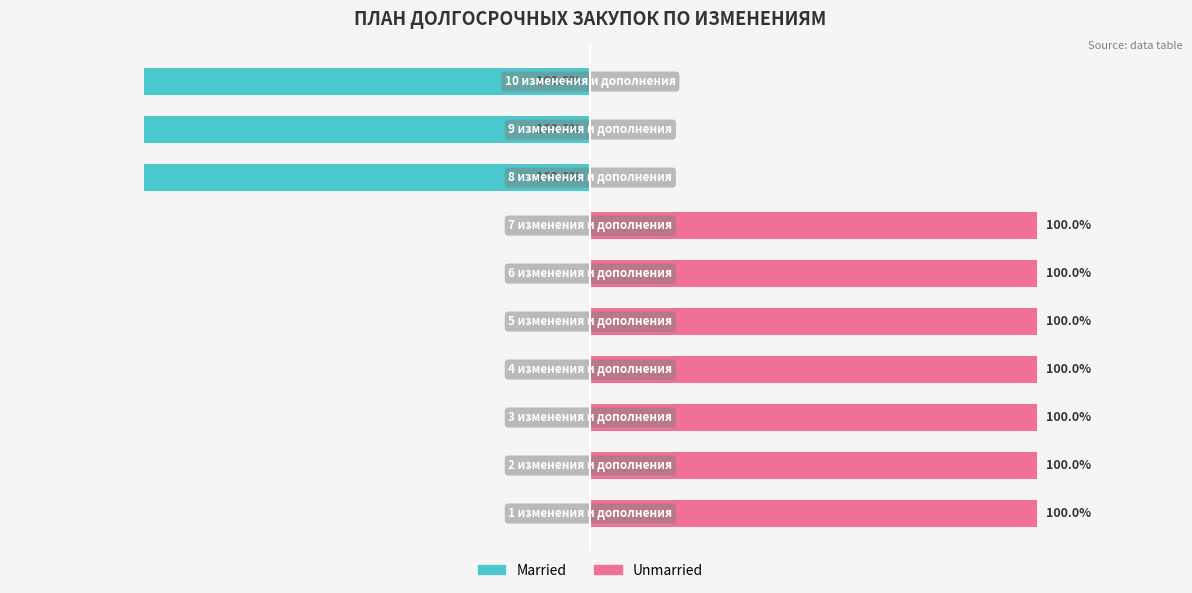

Which category has the lowest value in the Unmarried series?

7